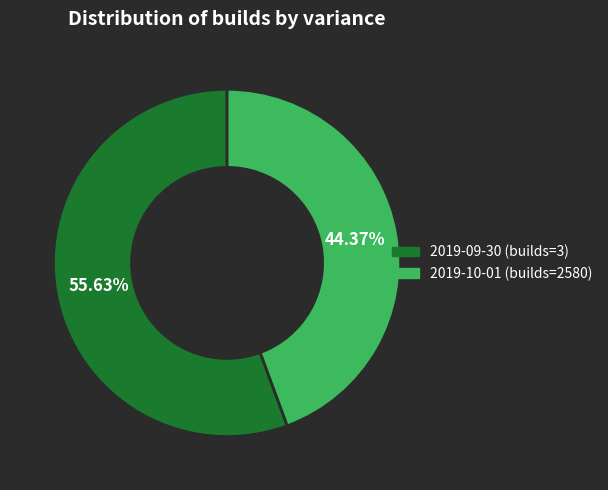

Is there a majority slice in this chart?

Yes